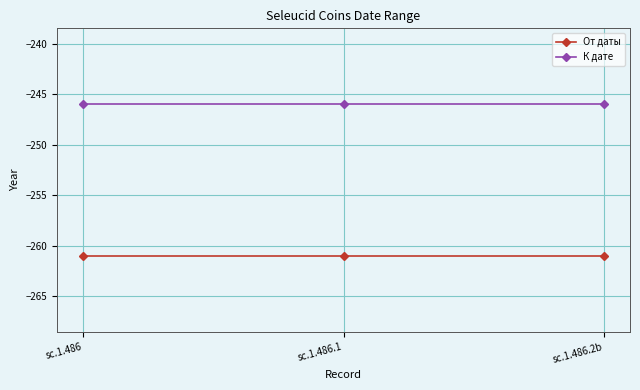

Reading right to left, what are all the values shown in this chart?

От даты: -261	-261	-261
К дате: -246	-246	-246